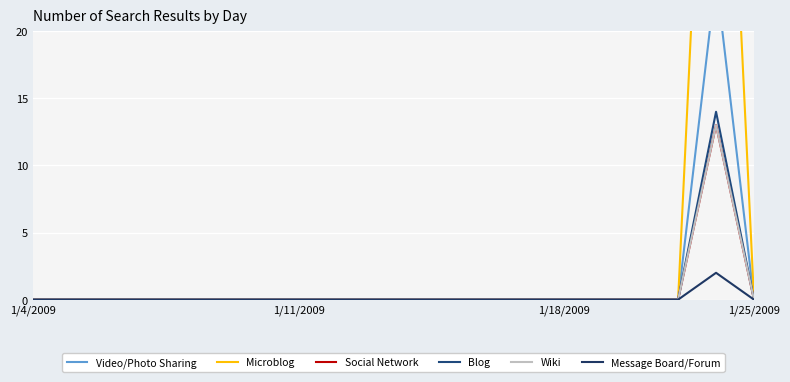

What is the sum of all Video/Photo Sharing values?

24